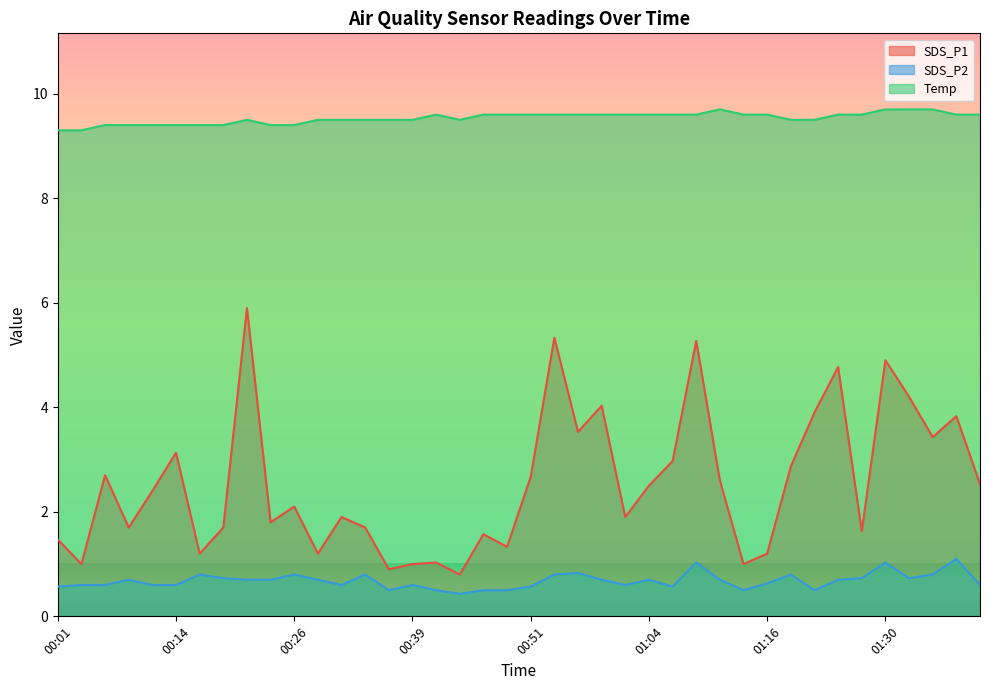

What are all the series names shown in the legend?

SDS_P1, SDS_P2, Temp